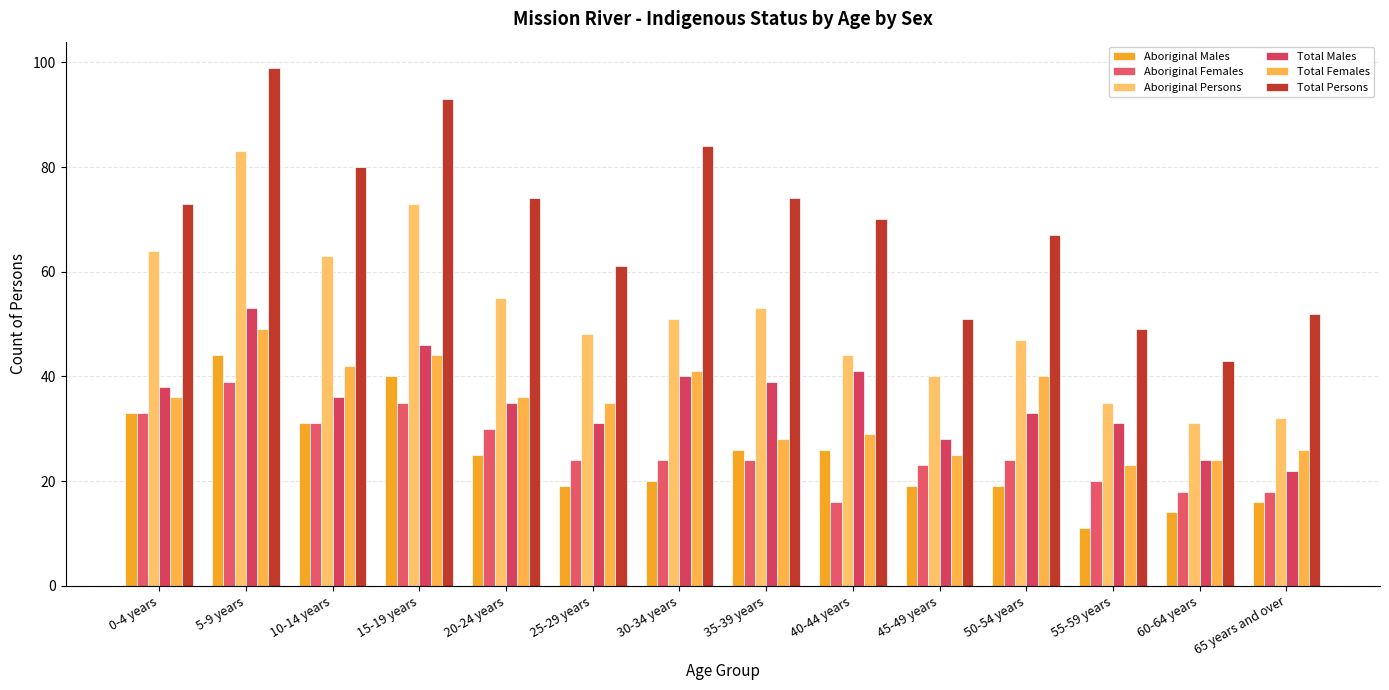

What is the maximum value for Aboriginal Males?

44